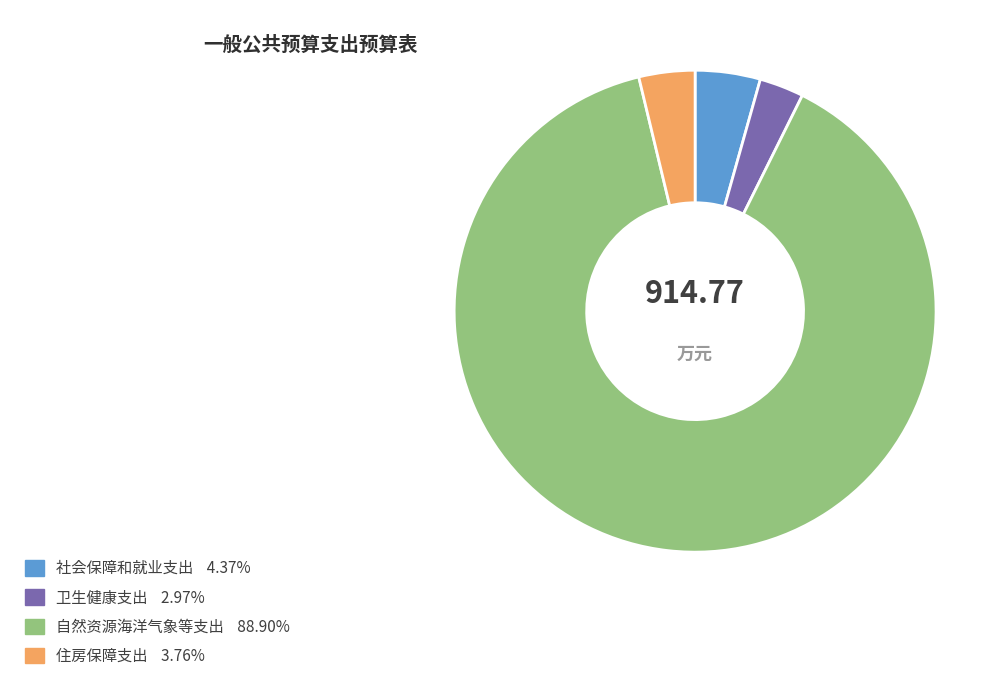

Is the sum of 住房保障支出 and 卫生健康支出 greater than half?

No